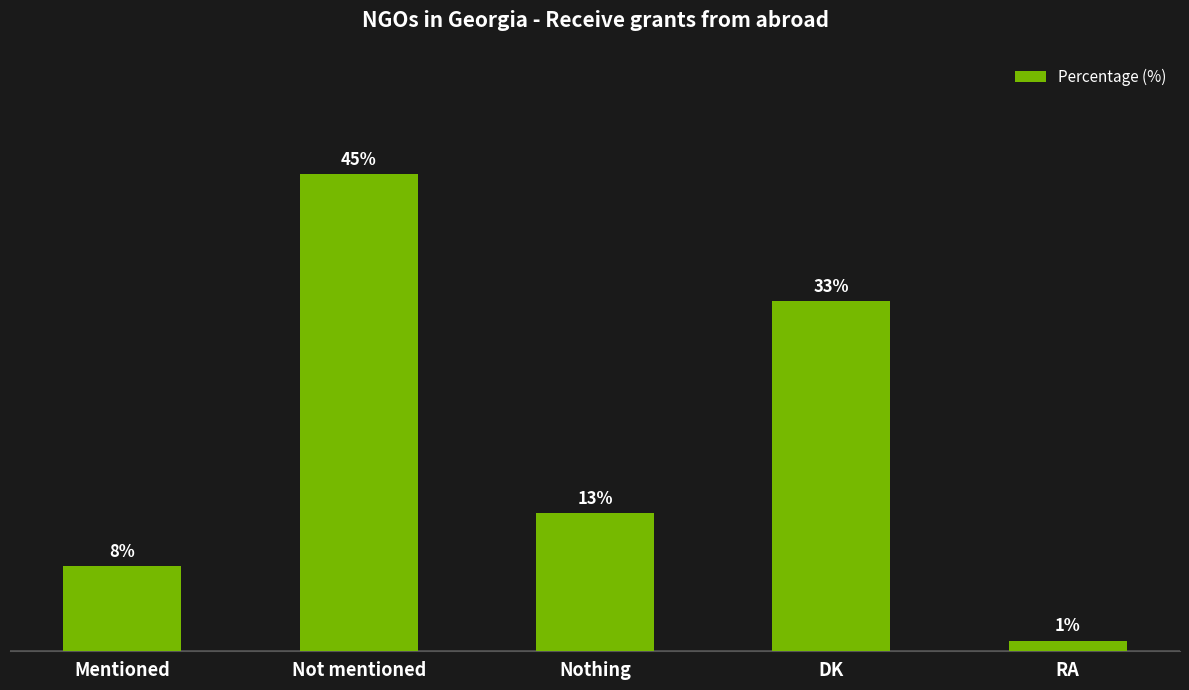

List the labels in order of value, largest first.

Not mentioned, DK, Nothing, Mentioned, RA